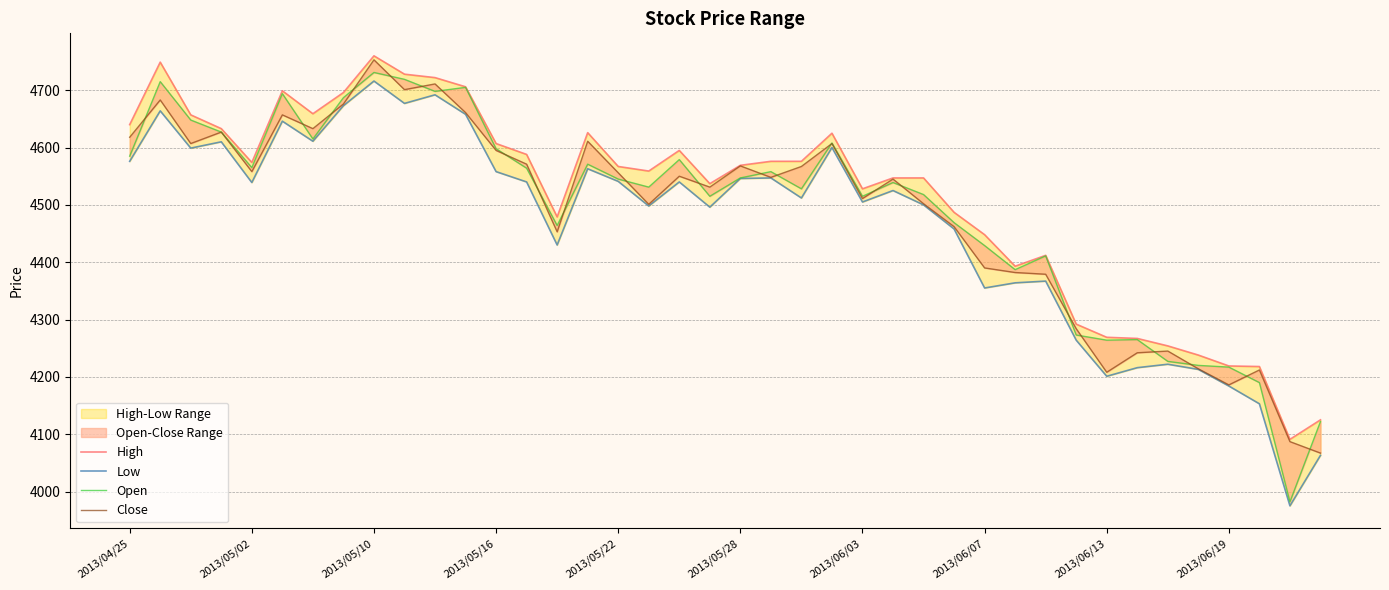

The Close series shows 8168 at 13. True or false?

False